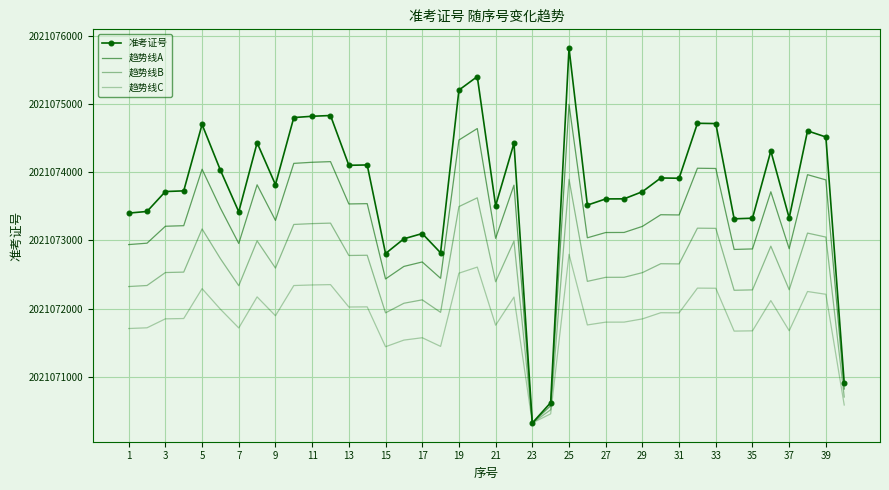

At which label does 准考证号 first exceed 2021073818?

5